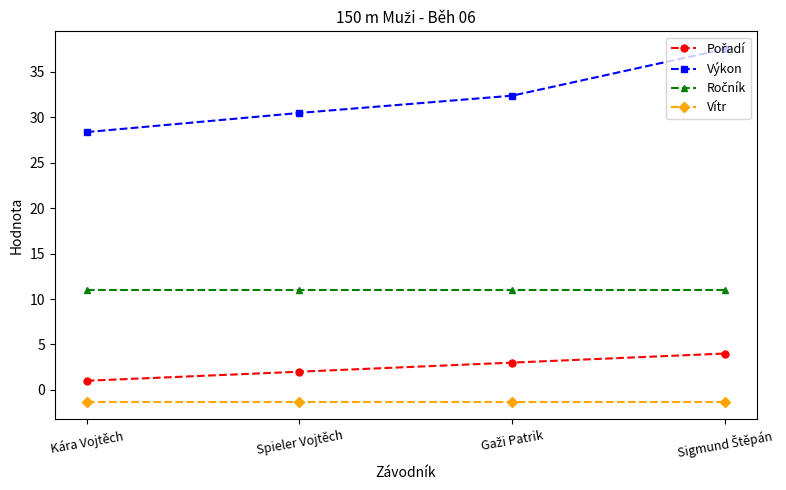

Count the number of data series in this chart.

4